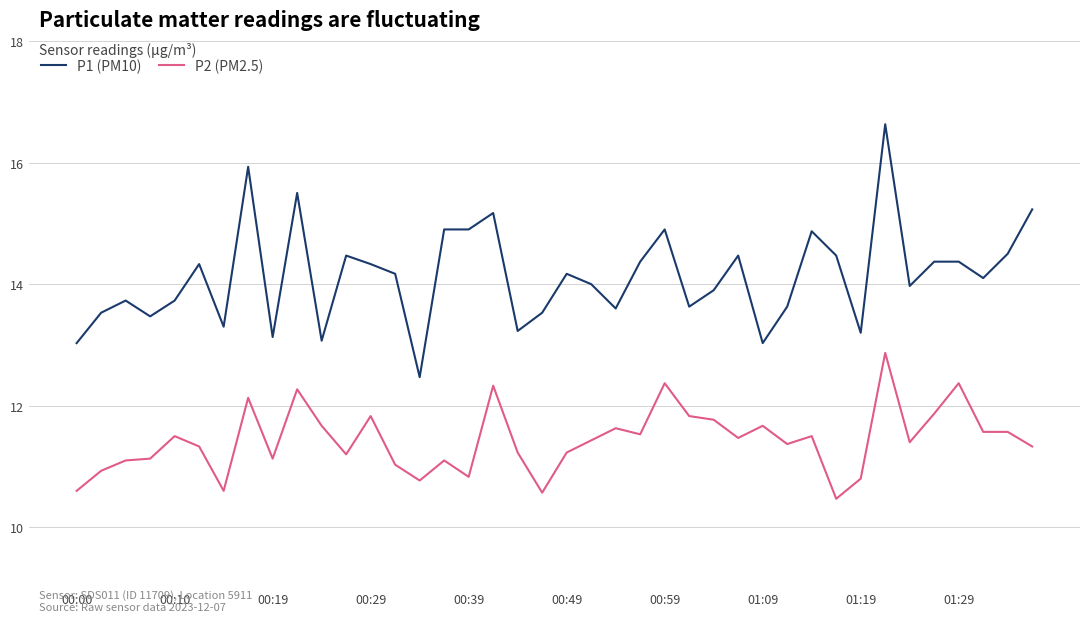

Which series has the largest range (max minus min)?

P1 (PM10)